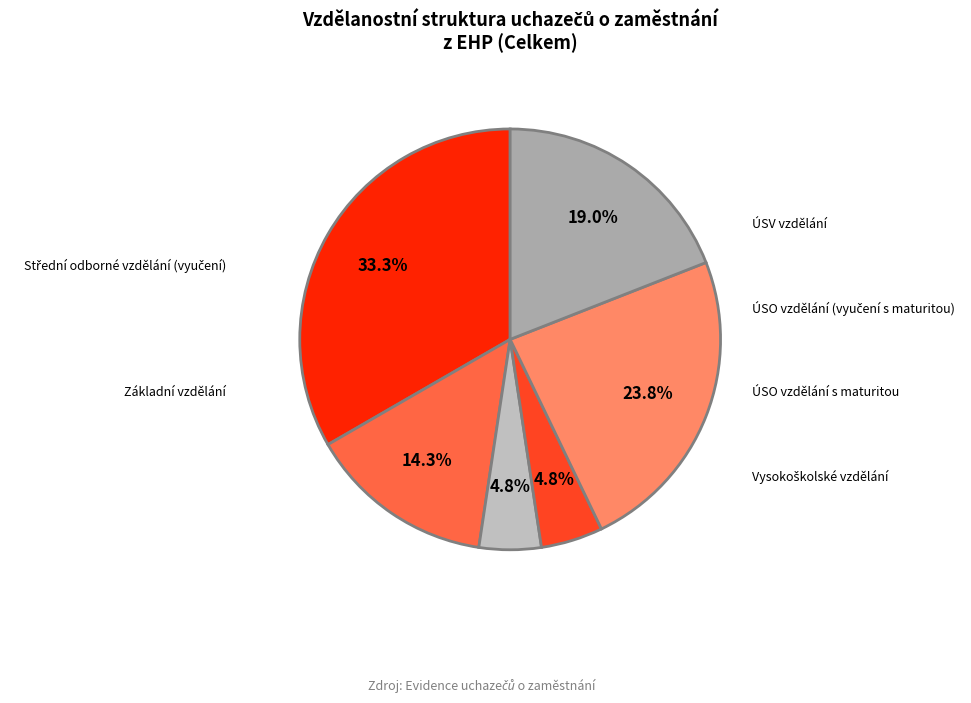

What is the ratio of the value at ÚSV vzdělání to the value at Základní vzdělání?

0.3